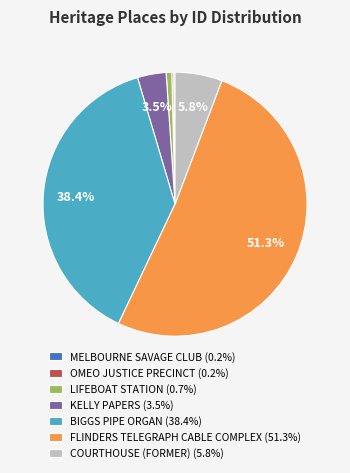

What percentage is the LIFEBOAT STATION slice, to the nearest percent?

1%